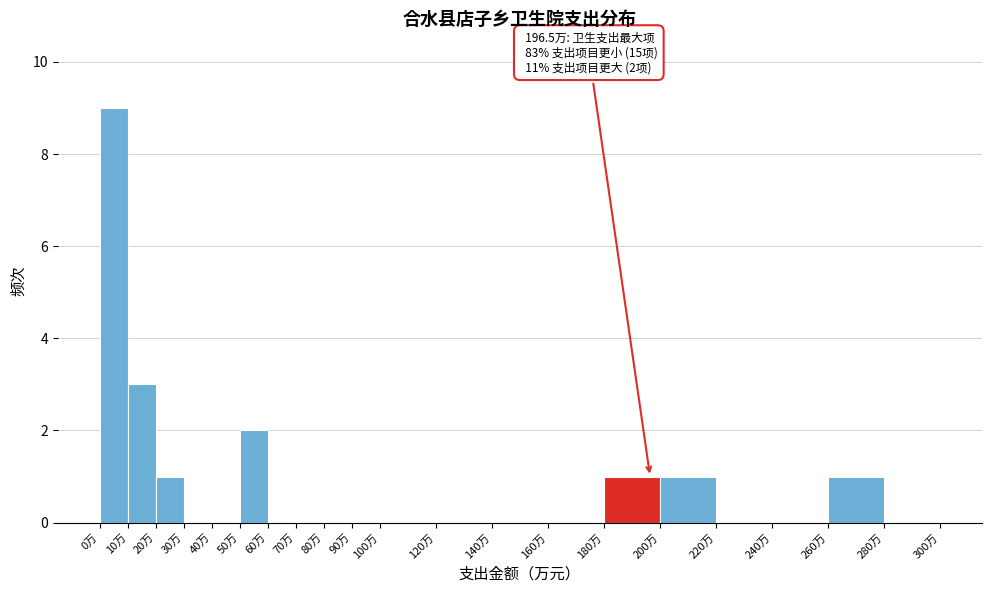

Which range on the x-axis has the tallest bar?

0 to 10